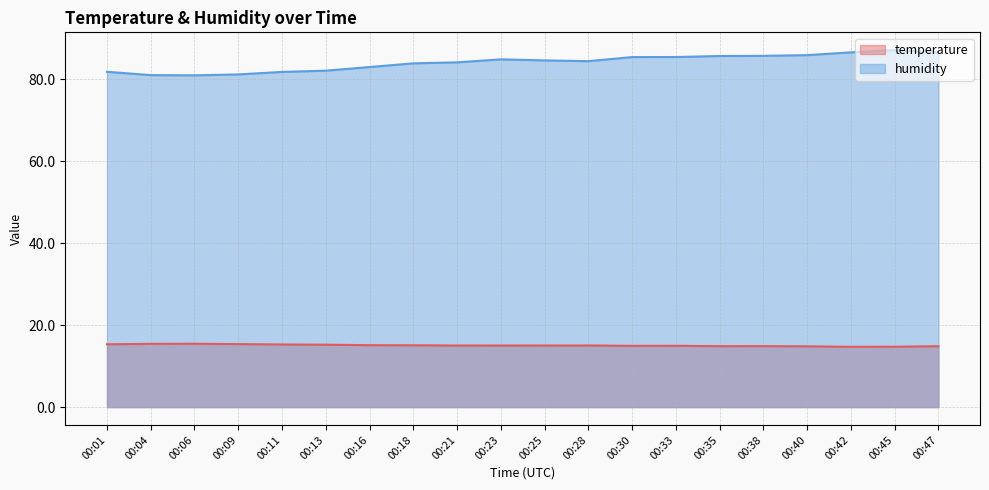

What is the value of the temperature point at the 4th from the left?

15.4